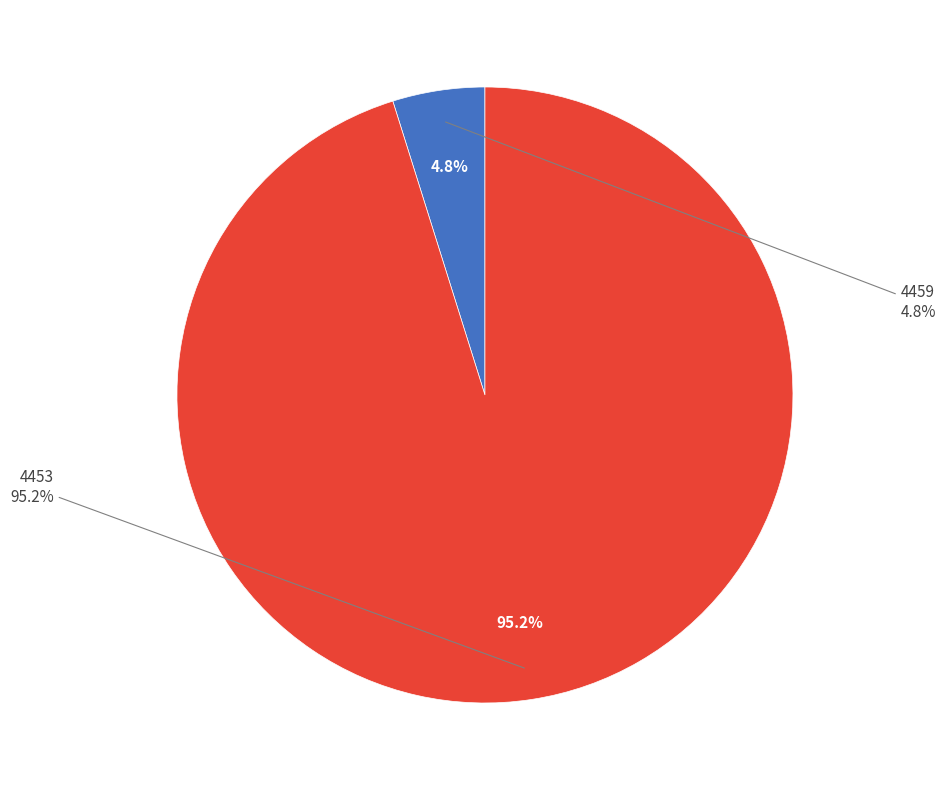

The 4459 slice represents 1% of the pie. True or false?

False